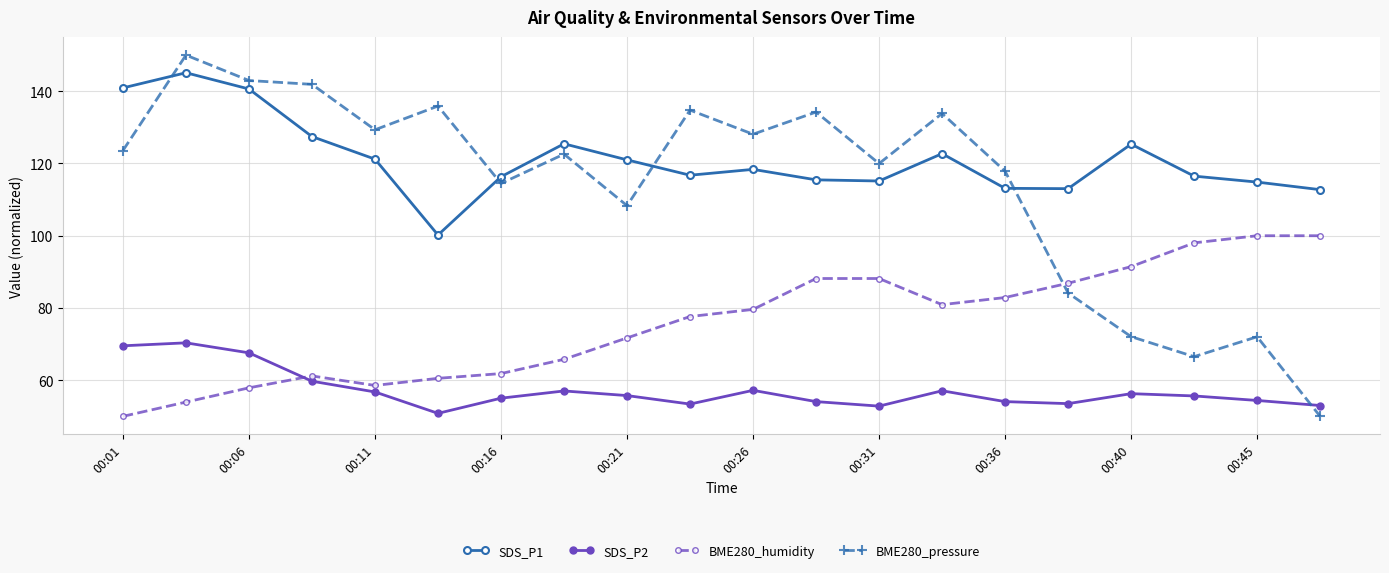

What is the minimum value for SDS_P1?

100.2